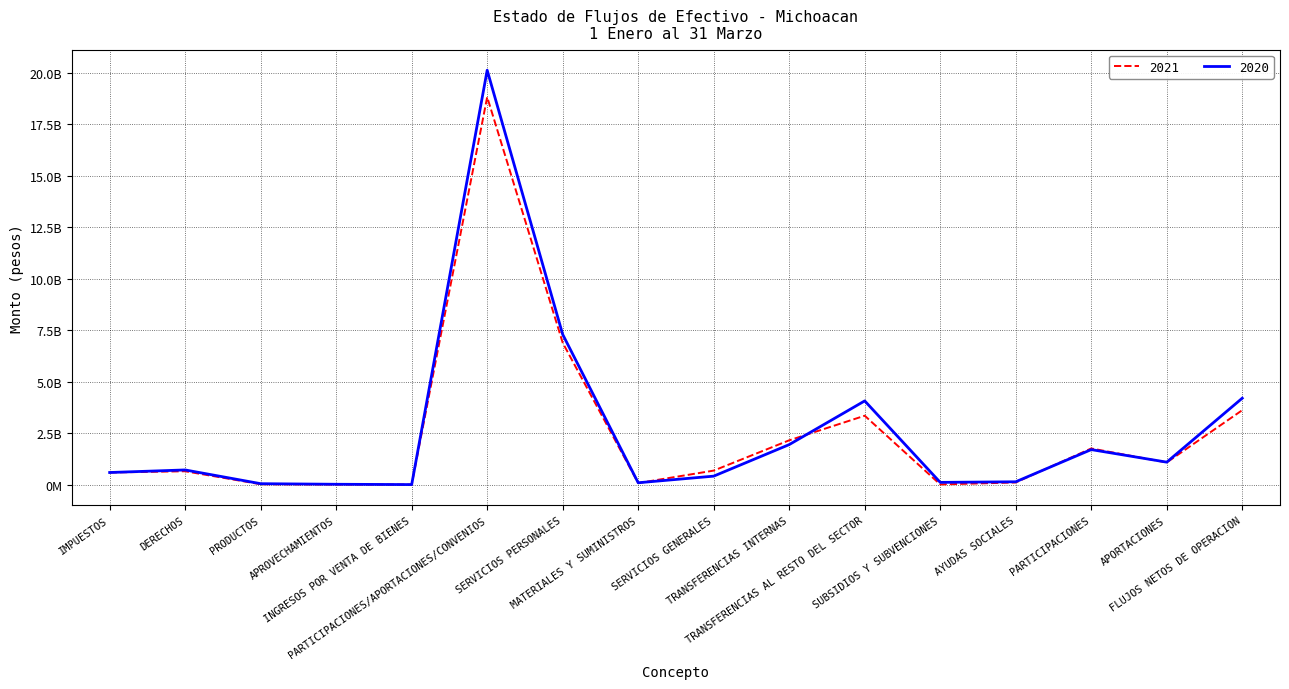

Which label corresponds to the smallest value in the chart?

INGRESOS POR VENTA DE BIENES